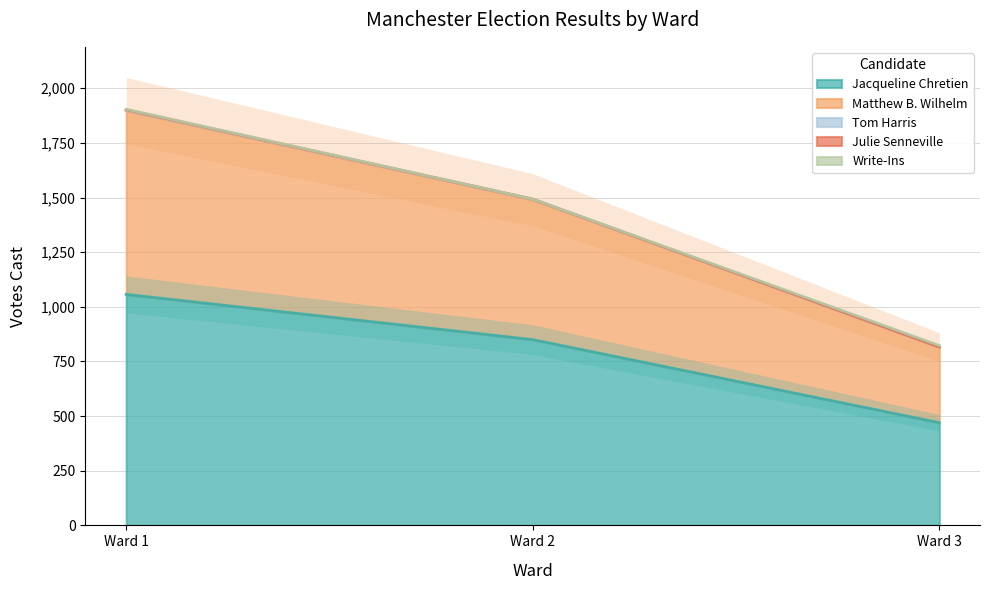

Where is Jacqueline Chretien nearest to the value 763?

Ward 2